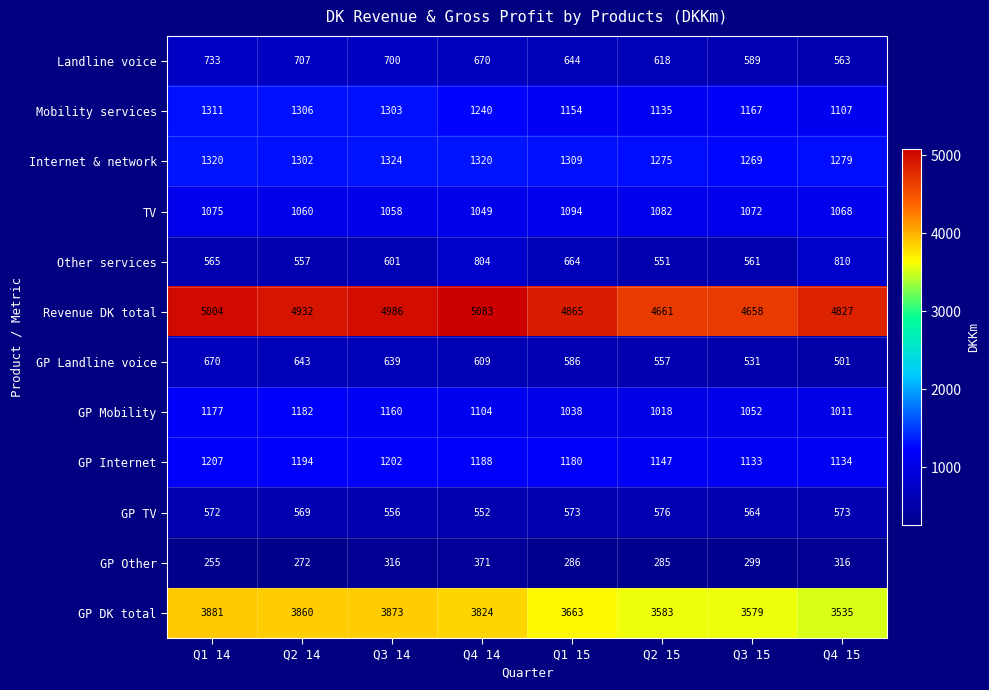

True or false: GP Mobility has a value of 481 at Q3 14.

False